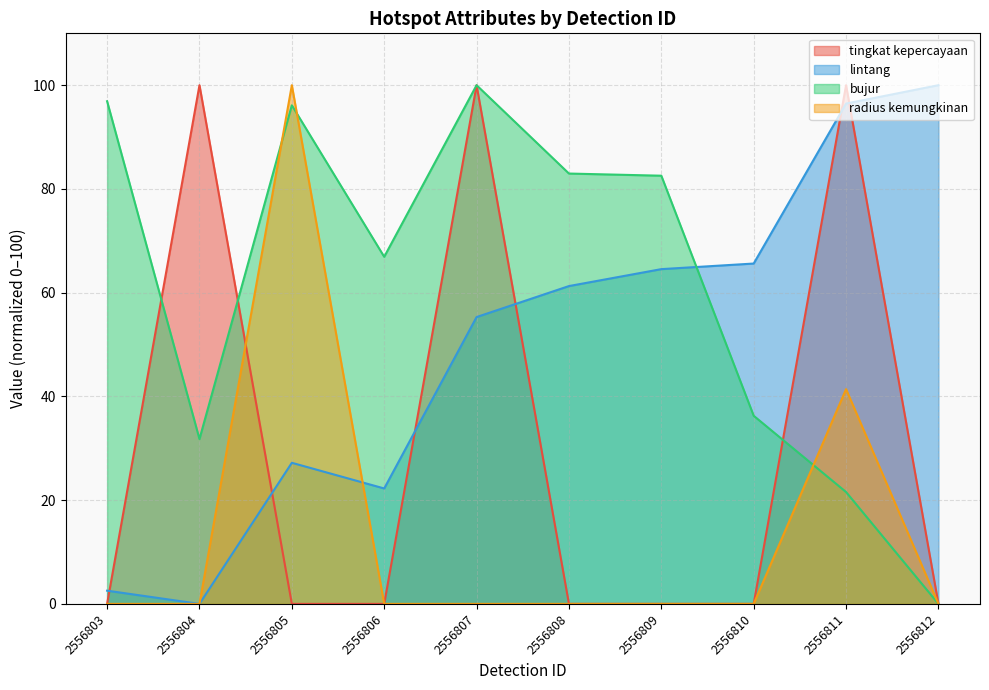

Rank the categories by radius kemungkinan value from lowest to highest.

2556803, 2556804, 2556806, 2556807, 2556808, 2556809, 2556810, 2556812, 2556811, 2556805